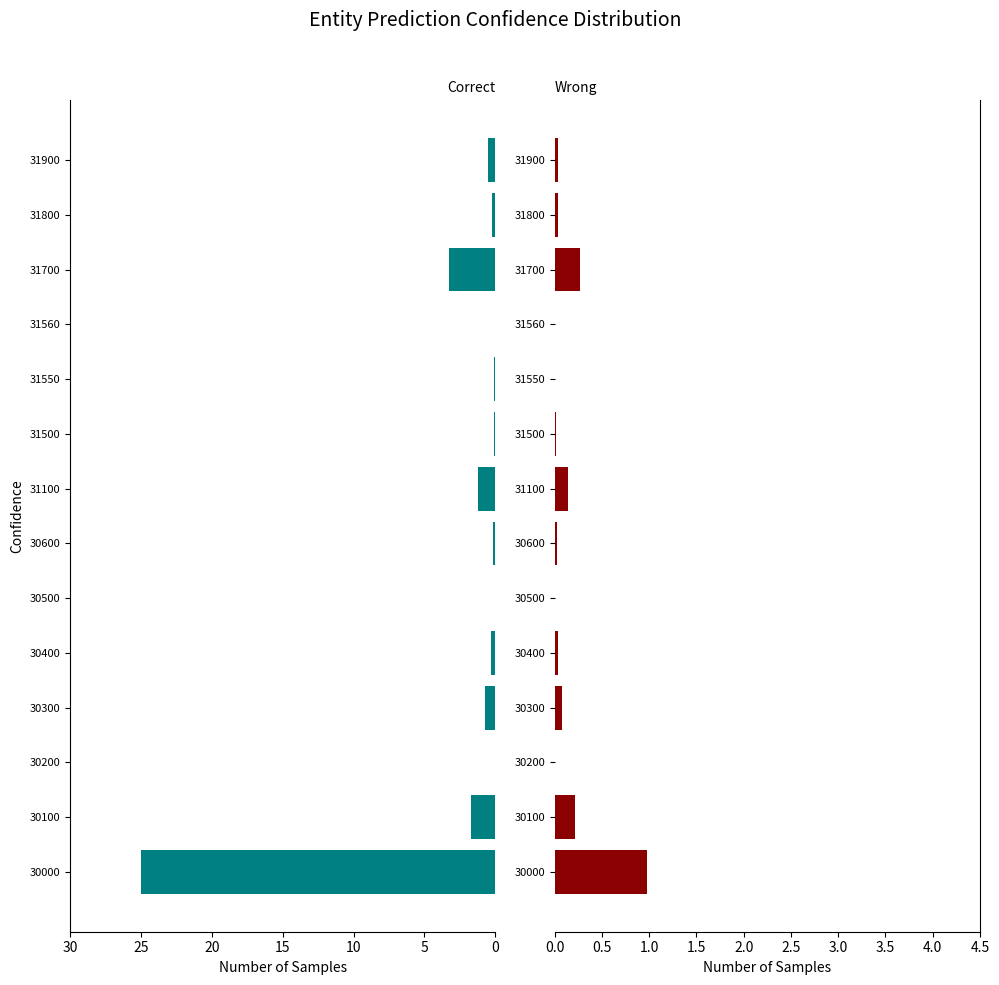

What value does the Correct series have at 11?

3.3